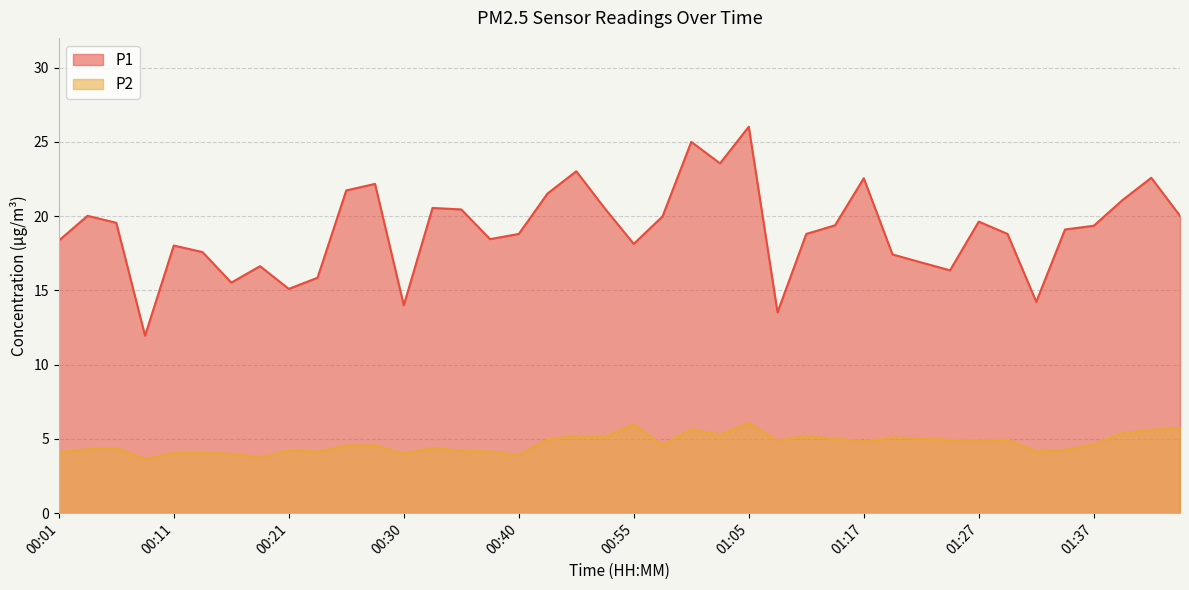

What is the difference between the highest and lowest values at 01:17?

17.7